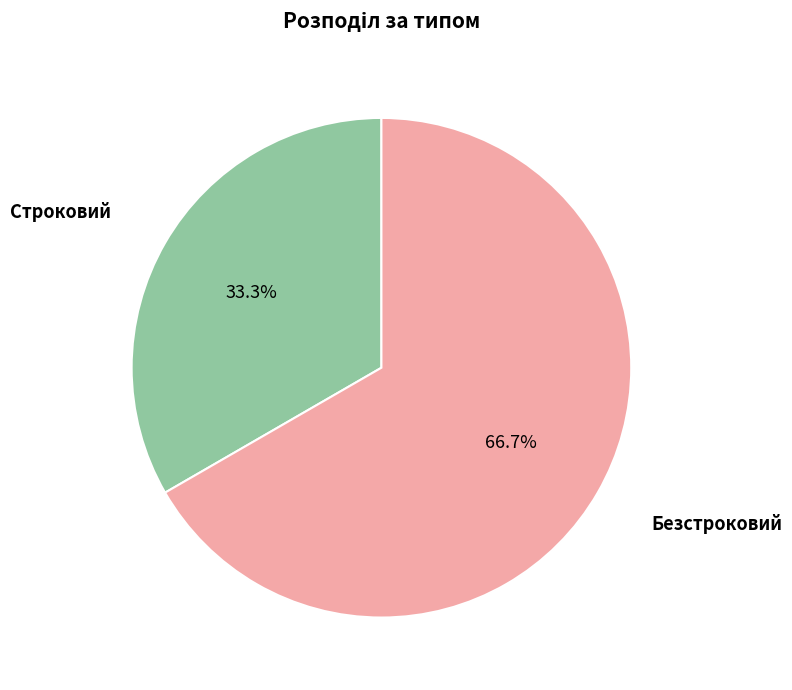

Does any single category account for the majority?

Yes